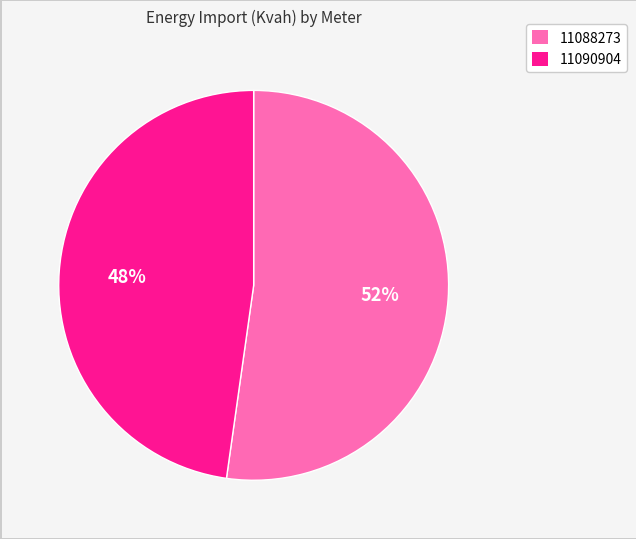

Rank the categories by value from lowest to highest.

11090904, 11088273